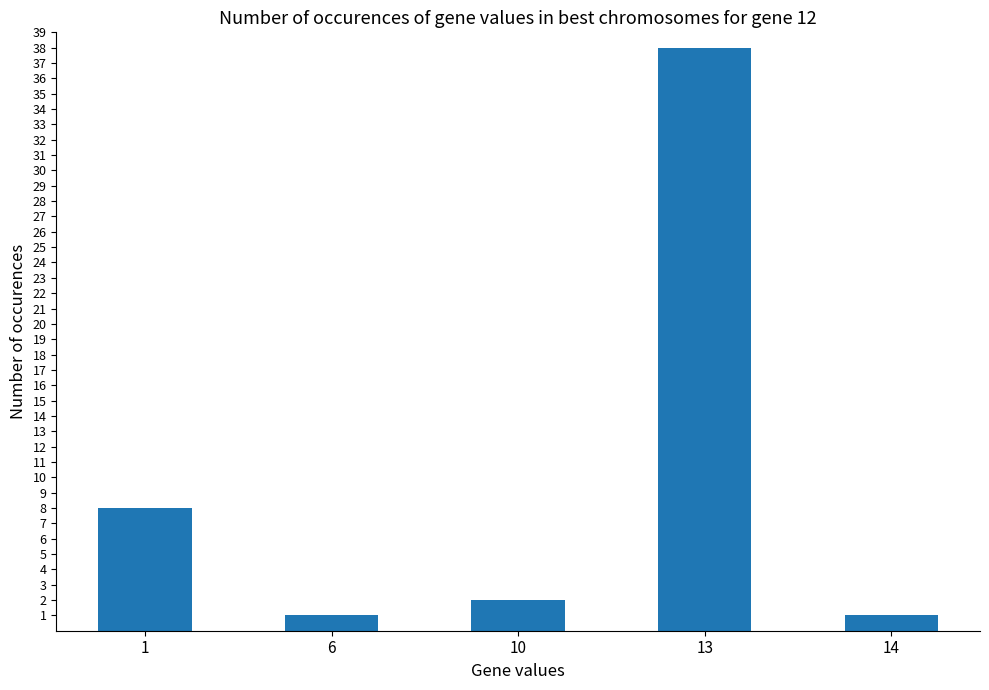

What is the sum of the values at 14 and 6?

2